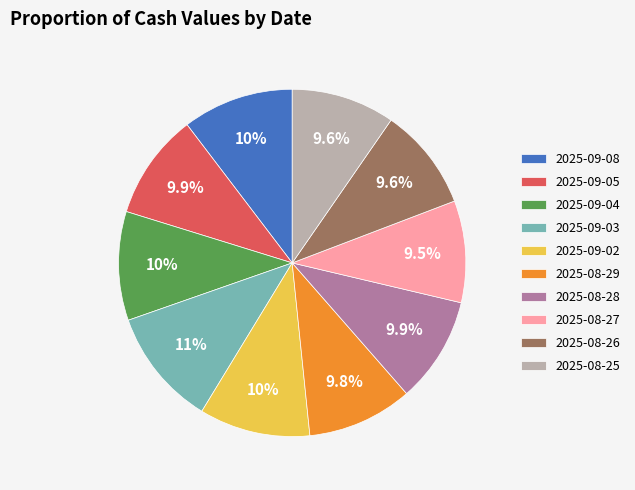

To the nearest percent, what is the difference between the 2025-09-02 and 2025-08-25 slice percentages?

1%